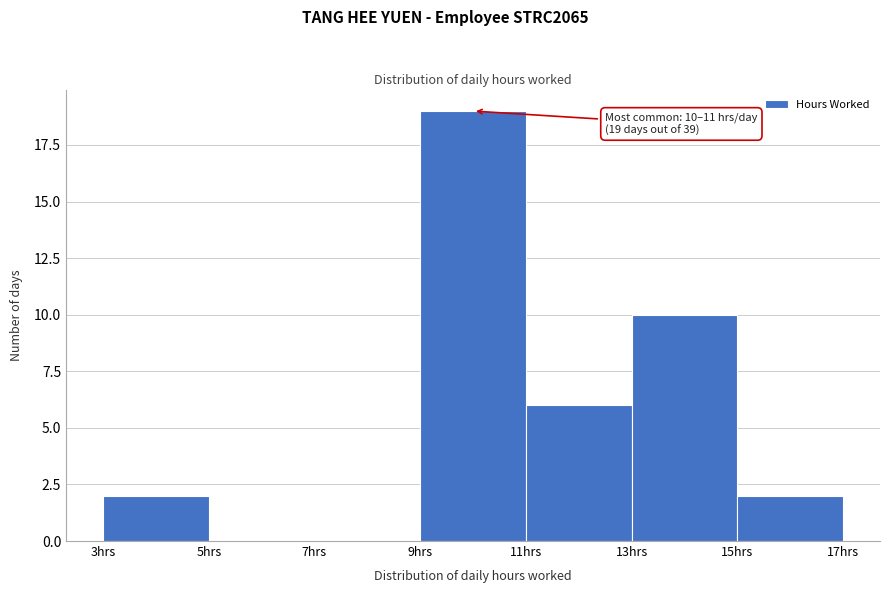

Over which range of the x-axis is the bar tallest?

9 to 11